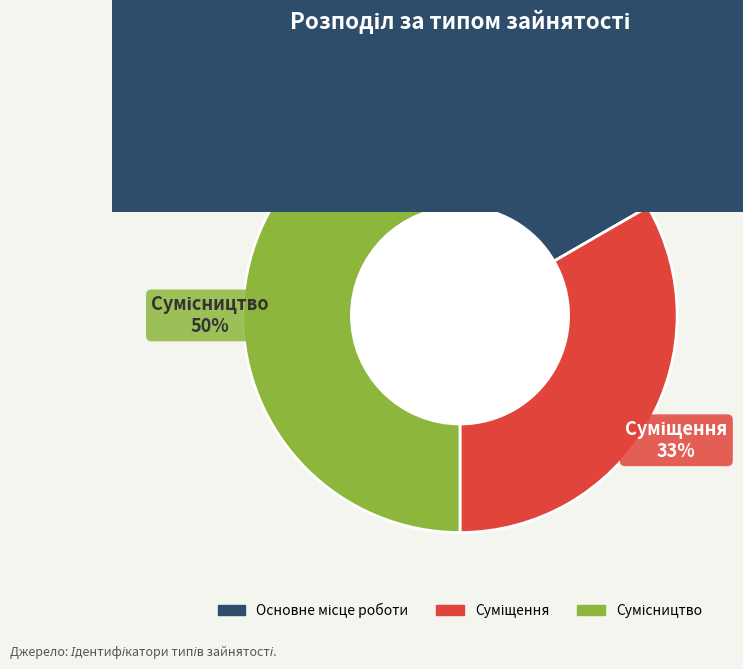

To the nearest percent, what is the difference between the largest and smallest slice percentages?

33%